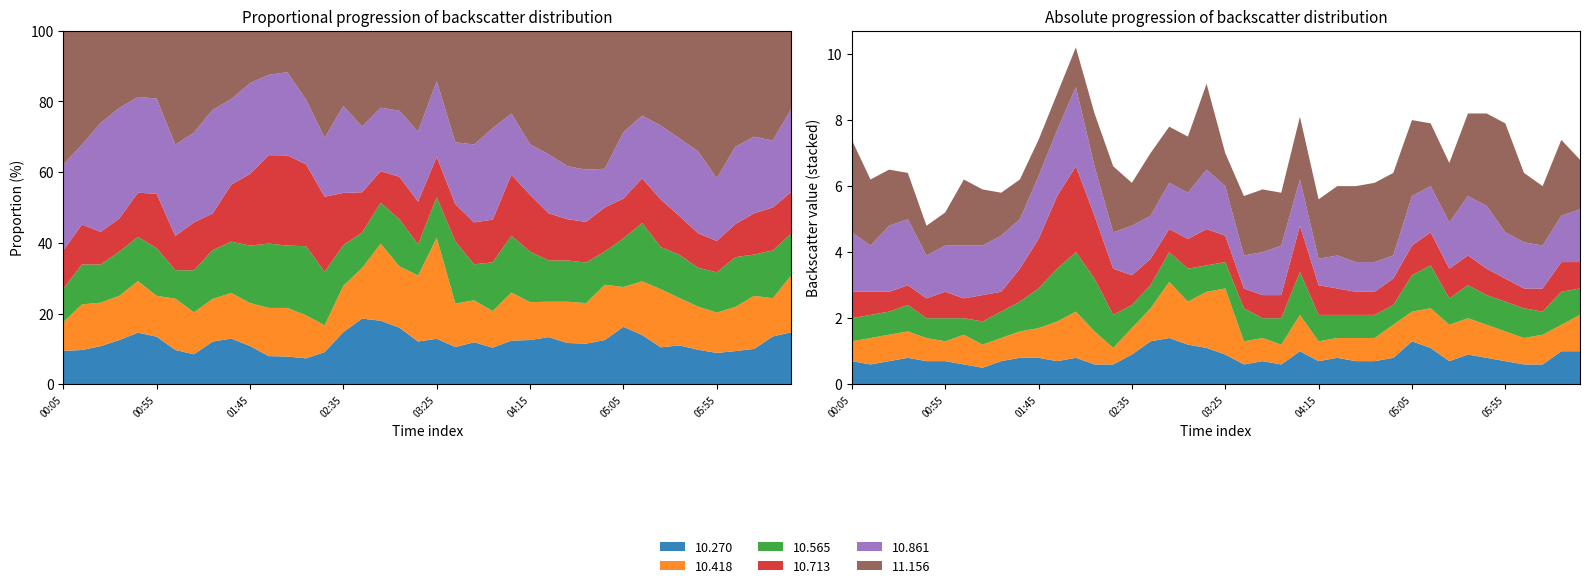

Reading right to left, list all the values displayed in this chart.

10.270: 1999/09/17 06:35=1.0	1999/09/17 06:25=1.0	1999/09/17 06:15=0.6	1999/09/17 06:05=0.6	1999/09/17 05:55=0.7	1999/09/17 05:45=0.8	1999/09/17 05:35=0.9	1999/09/17 05:25=0.7	1999/09/17 05:15=1.1	1999/09/17 05:05=1.3	1999/09/17 04:55=0.8	1999/09/17 04:45=0.7	1999/09/17 04:35=0.7	1999/09/17 04:25=0.8	1999/09/17 04:15=0.7	1999/09/17 04:05=1.0	1999/09/17 03:55=0.6	1999/09/17 03:45=0.7	1999/09/17 03:35=0.6	1999/09/17 03:25=0.9	1999/09/17 03:15=1.1	1999/09/17 03:05=1.2	1999/09/17 02:55=1.4	1999/09/17 02:45=1.3	1999/09/17 02:35=0.9	1999/09/17 02:25=0.6	1999/09/17 02:15=0.6	1999/09/17 02:05=0.8	1999/09/17 01:55=0.7	1999/09/17 01:45=0.8	1999/09/17 01:35=0.8	1999/09/17 01:25=0.7	1999/09/17 01:15=0.5	1999/09/17 01:05=0.6	1999/09/17 00:55=0.7	1999/09/17 00:45=0.7	1999/09/17 00:35=0.8	1999/09/17 00:25=0.7	1999/09/17 00:15=0.6	1999/09/17 00:05=0.7
10.418: 1999/09/17 06:35=1.1	1999/09/17 06:25=0.8	1999/09/17 06:15=0.9	1999/09/17 06:05=0.8	1999/09/17 05:55=0.9	1999/09/17 05:45=1.0	1999/09/17 05:35=1.1	1999/09/17 05:25=1.1	1999/09/17 05:15=1.2	1999/09/17 05:05=0.9	1999/09/17 04:55=1.0	1999/09/17 04:45=0.7	1999/09/17 04:35=0.7	1999/09/17 04:25=0.6	1999/09/17 04:15=0.6	1999/09/17 04:05=1.1	1999/09/17 03:55=0.6	1999/09/17 03:45=0.7	1999/09/17 03:35=0.7	1999/09/17 03:25=2.0	1999/09/17 03:15=1.7	1999/09/17 03:05=1.3	1999/09/17 02:55=1.7	1999/09/17 02:45=1.0	1999/09/17 02:35=0.8	1999/09/17 02:25=0.5	1999/09/17 02:15=1.0	1999/09/17 02:05=1.4	1999/09/17 01:55=1.2	1999/09/17 01:45=0.9	1999/09/17 01:35=0.8	1999/09/17 01:25=0.7	1999/09/17 01:15=0.7	1999/09/17 01:05=0.9	1999/09/17 00:55=0.6	1999/09/17 00:45=0.7	1999/09/17 00:35=0.8	1999/09/17 00:25=0.8	1999/09/17 00:15=0.8	1999/09/17 00:05=0.6
10.565: 1999/09/17 06:35=0.8	1999/09/17 06:25=1.0	1999/09/17 06:15=0.7	1999/09/17 06:05=0.9	1999/09/17 05:55=0.9	1999/09/17 05:45=0.9	1999/09/17 05:35=1.0	1999/09/17 05:25=0.8	1999/09/17 05:15=1.3	1999/09/17 05:05=1.1	1999/09/17 04:55=0.6	1999/09/17 04:45=0.7	1999/09/17 04:35=0.7	1999/09/17 04:25=0.7	1999/09/17 04:15=0.8	1999/09/17 04:05=1.3	1999/09/17 03:55=0.8	1999/09/17 03:45=0.6	1999/09/17 03:35=1.0	1999/09/17 03:25=0.8	1999/09/17 03:15=0.8	1999/09/17 03:05=1.0	1999/09/17 02:55=0.9	1999/09/17 02:45=0.7	1999/09/17 02:35=0.7	1999/09/17 02:25=1.0	1999/09/17 02:15=1.6	1999/09/17 02:05=1.8	1999/09/17 01:55=1.6	1999/09/17 01:45=1.2	1999/09/17 01:35=0.9	1999/09/17 01:25=0.8	1999/09/17 01:15=0.7	1999/09/17 01:05=0.5	1999/09/17 00:55=0.7	1999/09/17 00:45=0.6	1999/09/17 00:35=0.8	1999/09/17 00:25=0.7	1999/09/17 00:15=0.7	1999/09/17 00:05=0.7
10.713: 1999/09/17 06:35=0.8	1999/09/17 06:25=0.9	1999/09/17 06:15=0.7	1999/09/17 06:05=0.6	1999/09/17 05:55=0.7	1999/09/17 05:45=0.8	1999/09/17 05:35=0.9	1999/09/17 05:25=0.9	1999/09/17 05:15=1.0	1999/09/17 05:05=0.9	1999/09/17 04:55=0.8	1999/09/17 04:45=0.7	1999/09/17 04:35=0.7	1999/09/17 04:25=0.8	1999/09/17 04:15=0.9	1999/09/17 04:05=1.4	1999/09/17 03:55=0.7	1999/09/17 03:45=0.7	1999/09/17 03:35=0.6	1999/09/17 03:25=0.8	1999/09/17 03:15=1.1	1999/09/17 03:05=0.9	1999/09/17 02:55=0.7	1999/09/17 02:45=0.8	1999/09/17 02:35=0.9	1999/09/17 02:25=1.4	1999/09/17 02:15=1.9	1999/09/17 02:05=2.6	1999/09/17 01:55=2.2	1999/09/17 01:45=1.5	1999/09/17 01:35=1.0	1999/09/17 01:25=0.6	1999/09/17 01:15=0.8	1999/09/17 01:05=0.6	1999/09/17 00:55=0.8	1999/09/17 00:45=0.6	1999/09/17 00:35=0.6	1999/09/17 00:25=0.6	1999/09/17 00:15=0.7	1999/09/17 00:05=0.8
10.861: 1999/09/17 06:35=1.6	1999/09/17 06:25=1.4	1999/09/17 06:15=1.3	1999/09/17 06:05=1.4	1999/09/17 05:55=1.4	1999/09/17 05:45=1.9	1999/09/17 05:35=1.8	1999/09/17 05:25=1.4	1999/09/17 05:15=1.4	1999/09/17 05:05=1.5	1999/09/17 04:55=0.7	1999/09/17 04:45=0.9	1999/09/17 04:35=0.9	1999/09/17 04:25=1.0	1999/09/17 04:15=0.8	1999/09/17 04:05=1.4	1999/09/17 03:55=1.5	1999/09/17 03:45=1.3	1999/09/17 03:35=1.0	1999/09/17 03:25=1.5	1999/09/17 03:15=1.8	1999/09/17 03:05=1.4	1999/09/17 02:55=1.4	1999/09/17 02:45=1.3	1999/09/17 02:35=1.5	1999/09/17 02:25=1.1	1999/09/17 02:15=1.5	1999/09/17 02:05=2.4	1999/09/17 01:55=2.0	1999/09/17 01:45=1.9	1999/09/17 01:35=1.5	1999/09/17 01:25=1.7	1999/09/17 01:15=1.5	1999/09/17 01:05=1.6	1999/09/17 00:55=1.4	1999/09/17 00:45=1.3	1999/09/17 00:35=2.0	1999/09/17 00:25=2.0	1999/09/17 00:15=1.4	1999/09/17 00:05=1.8
11.156: 1999/09/17 06:35=1.5	1999/09/17 06:25=2.3	1999/09/17 06:15=1.8	1999/09/17 06:05=2.1	1999/09/17 05:55=3.3	1999/09/17 05:45=2.8	1999/09/17 05:35=2.5	1999/09/17 05:25=1.8	1999/09/17 05:15=1.9	1999/09/17 05:05=2.3	1999/09/17 04:55=2.5	1999/09/17 04:45=2.4	1999/09/17 04:35=2.3	1999/09/17 04:25=2.1	1999/09/17 04:15=1.8	1999/09/17 04:05=1.9	1999/09/17 03:55=1.6	1999/09/17 03:45=1.9	1999/09/17 03:35=1.8	1999/09/17 03:25=1.0	1999/09/17 03:15=2.6	1999/09/17 03:05=1.7	1999/09/17 02:55=1.7	1999/09/17 02:45=1.9	1999/09/17 02:35=1.3	1999/09/17 02:25=2.0	1999/09/17 02:15=1.6	1999/09/17 02:05=1.2	1999/09/17 01:55=1.1	1999/09/17 01:45=1.1	1999/09/17 01:35=1.2	1999/09/17 01:25=1.3	1999/09/17 01:15=1.7	1999/09/17 01:05=2.0	1999/09/17 00:55=1.0	1999/09/17 00:45=0.9	1999/09/17 00:35=1.4	1999/09/17 00:25=1.7	1999/09/17 00:15=2.0	1999/09/17 00:05=2.8